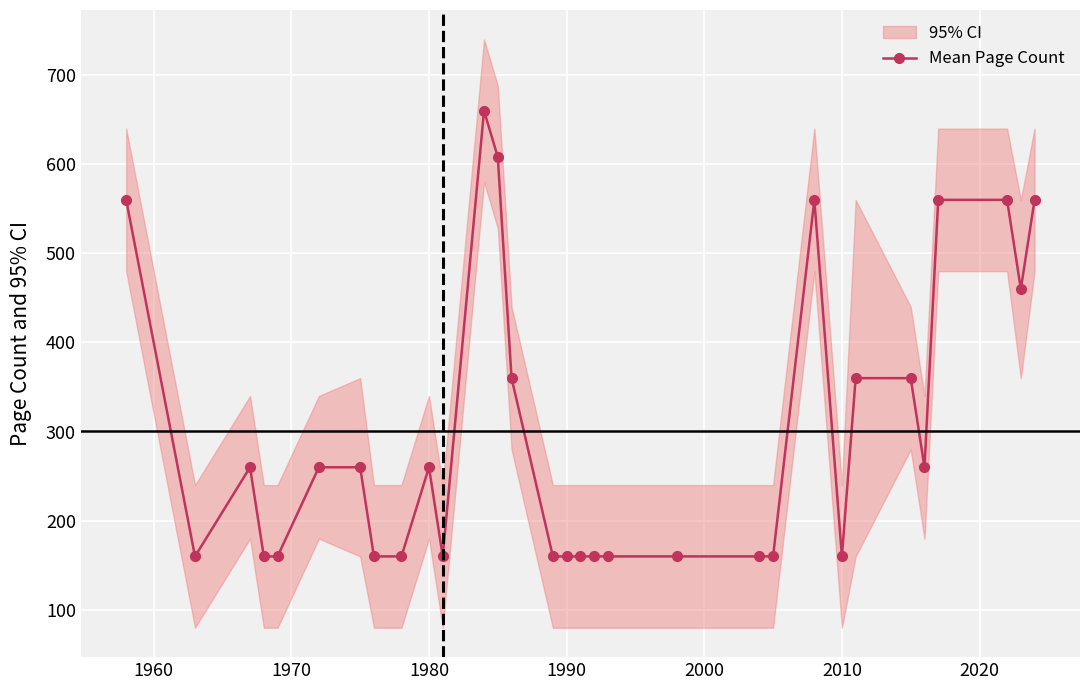

True or false: Mean Page Count has more than 2 interior local peaks.

True